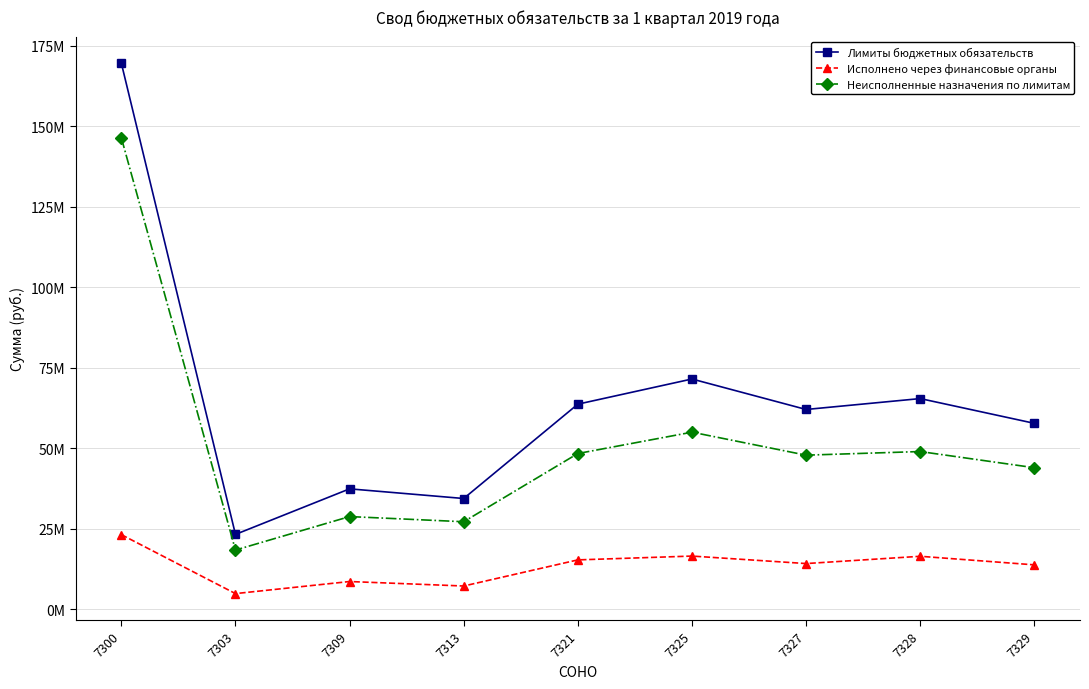

What are all the series names shown in the legend?

Лимиты бюджетных обязательств, Исполнено через финансовые органы, Неисполненные назначения по лимитам